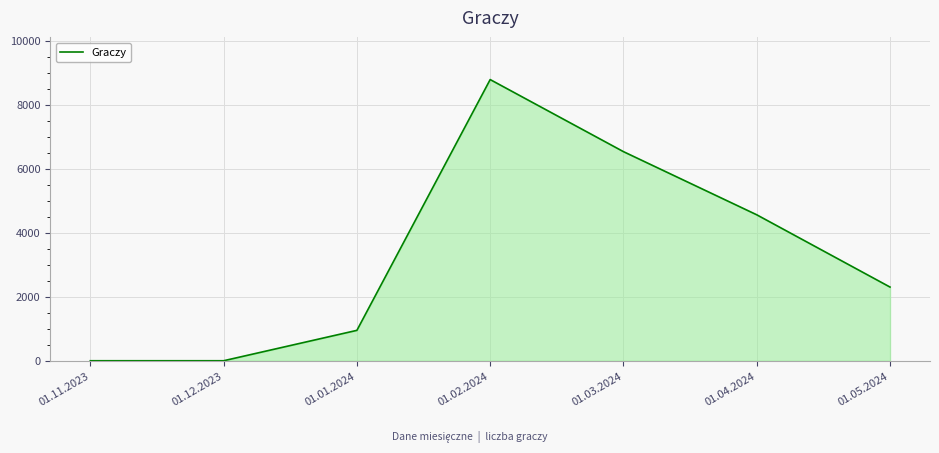

Does the chart display data point markers on the line(s)?

No